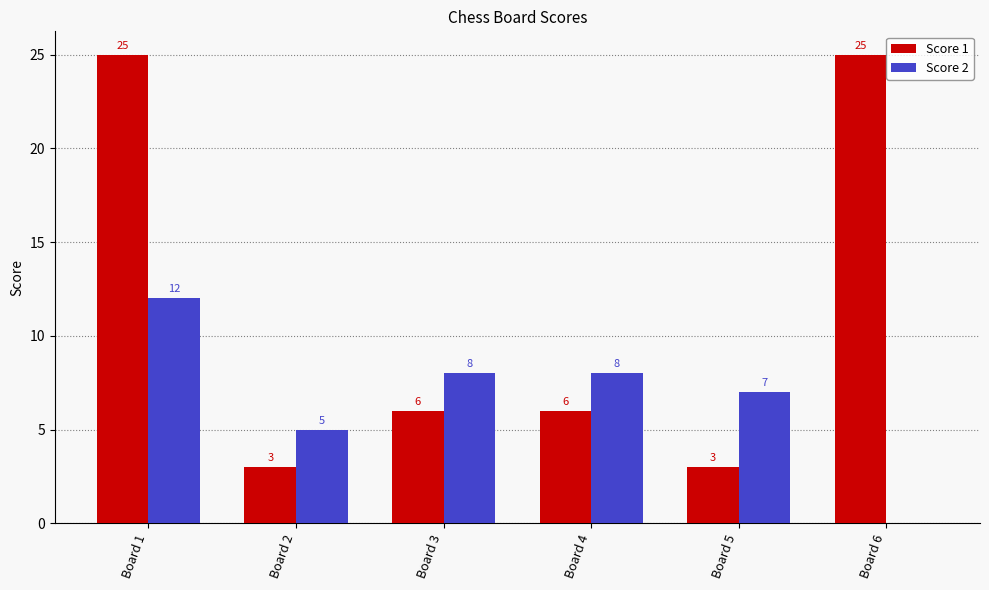

What is the sum of all Score 2 values?

40